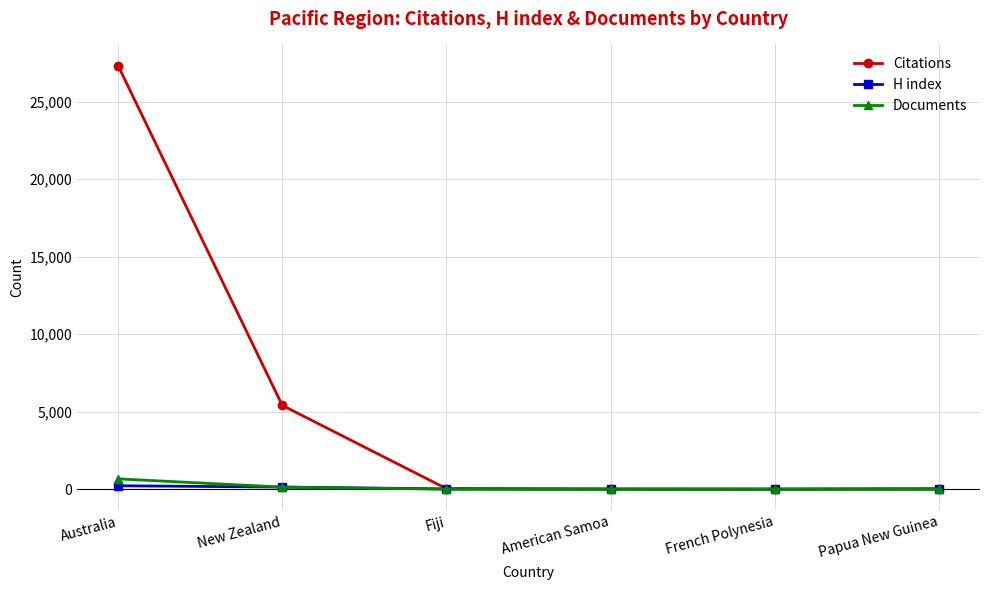

Is the value of Citations at Australia greater than the value of Documents at French Polynesia?

Yes